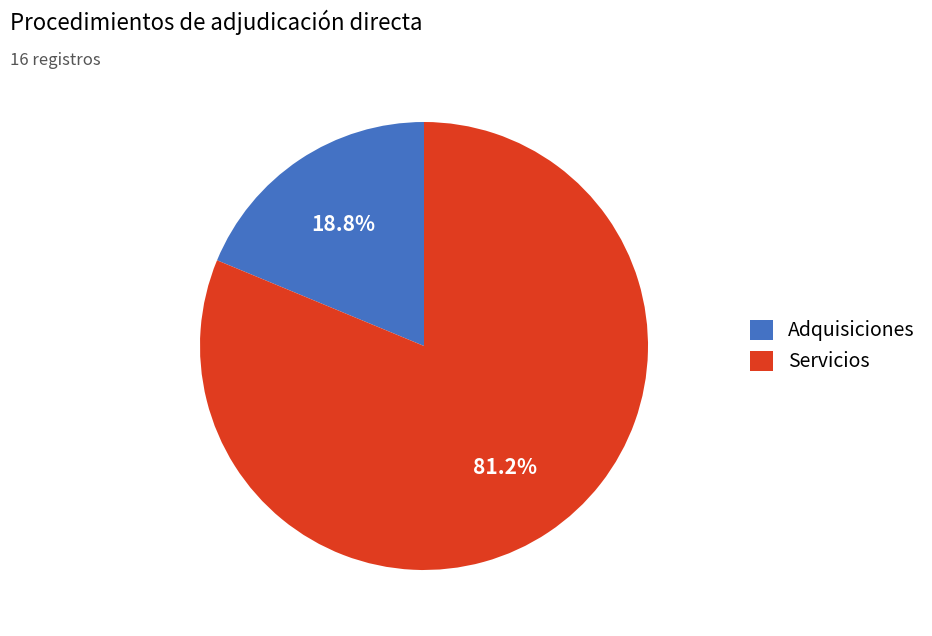

What is the largest slice in the pie chart?

Servicios